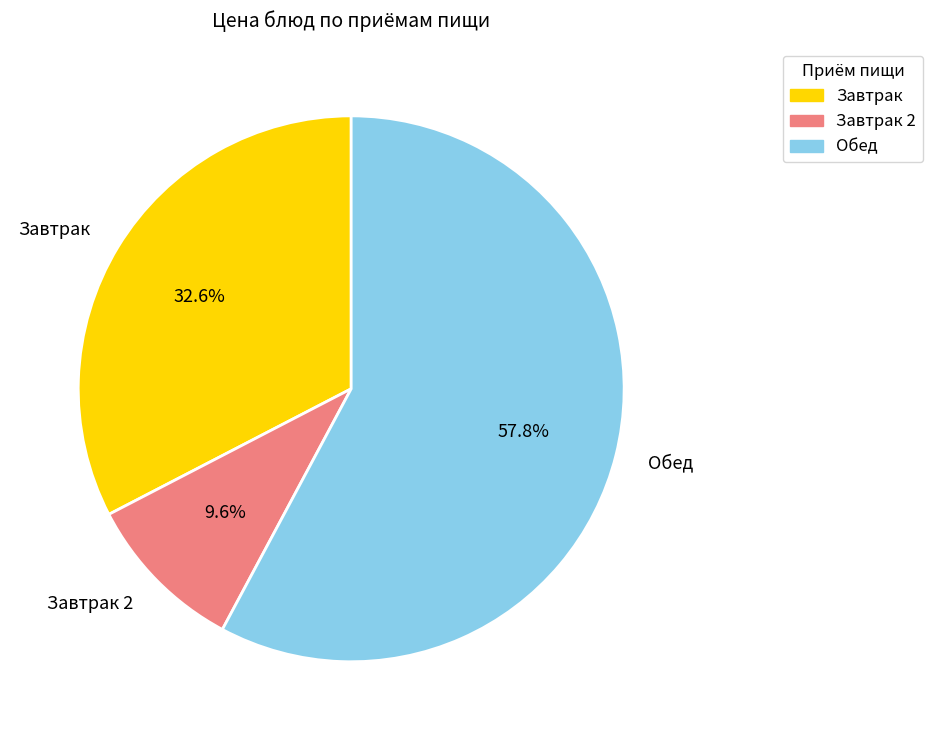

How much of the chart is everything except Завтрак?

67.4%